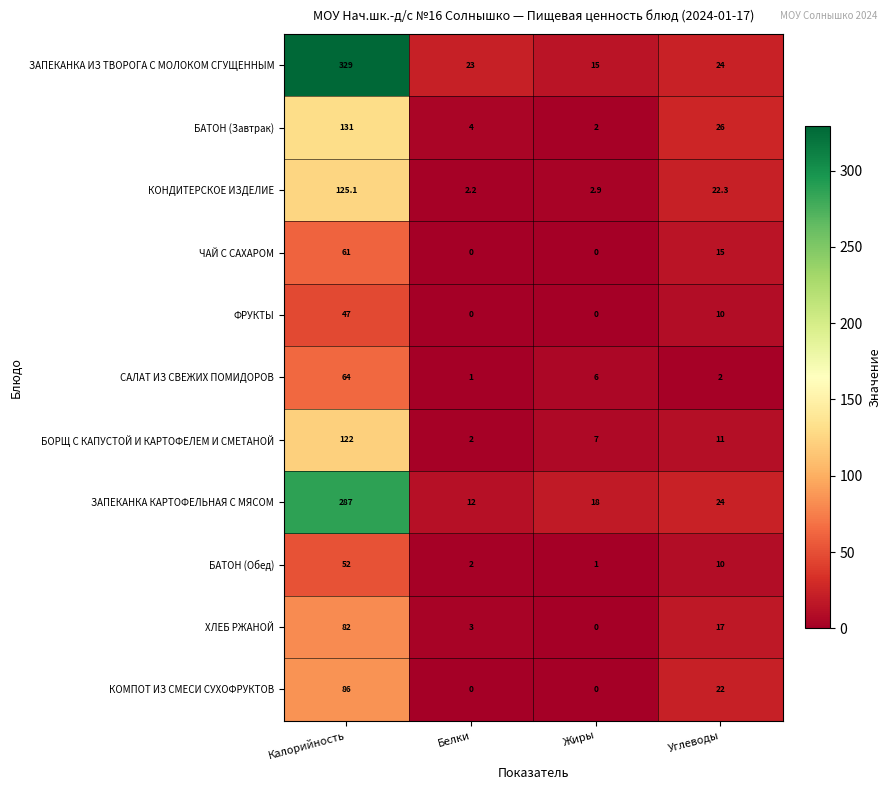

Which category has the highest value in the ФРУКТЫ series?

Калорийность